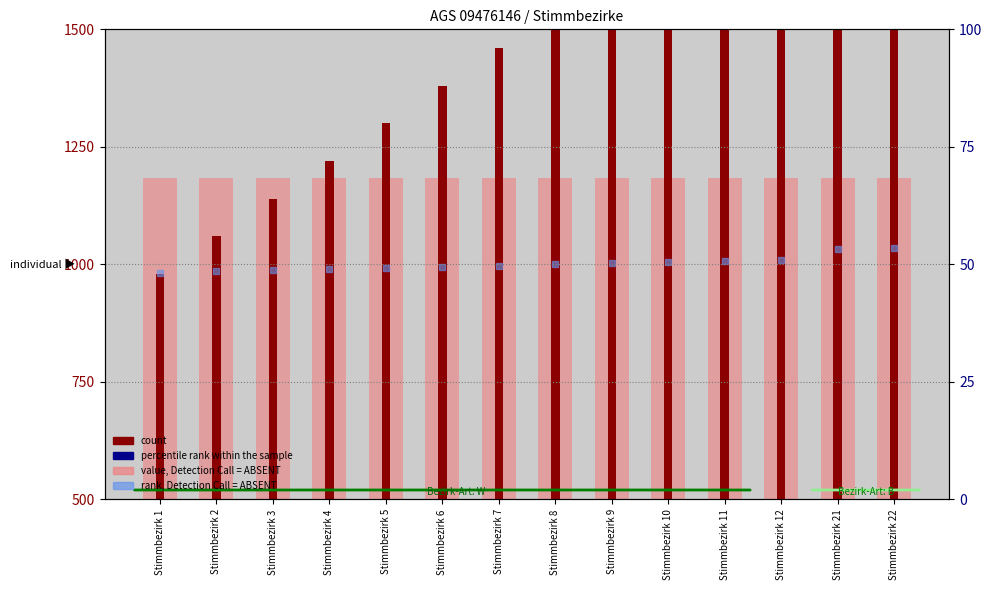

Rank the categories by rank, Detection Call = ABSENT value from highest to lowest.

Stimmbezirk 22, Stimmbezirk 21, Stimmbezirk 12, Stimmbezirk 11, Stimmbezirk 10, Stimmbezirk 9, Stimmbezirk 8, Stimmbezirk 7, Stimmbezirk 6, Stimmbezirk 5, Stimmbezirk 4, Stimmbezirk 3, Stimmbezirk 2, Stimmbezirk 1